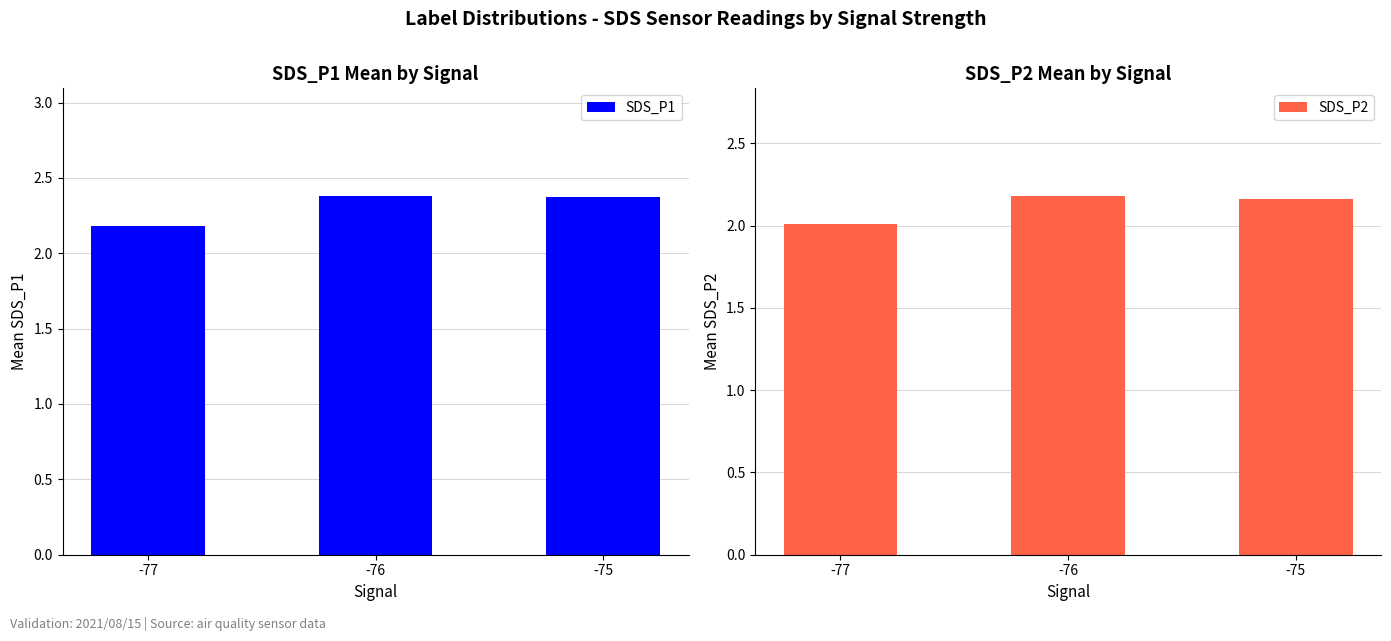

The value of SDS_P2 at -77 is 3.3. True or false?

False